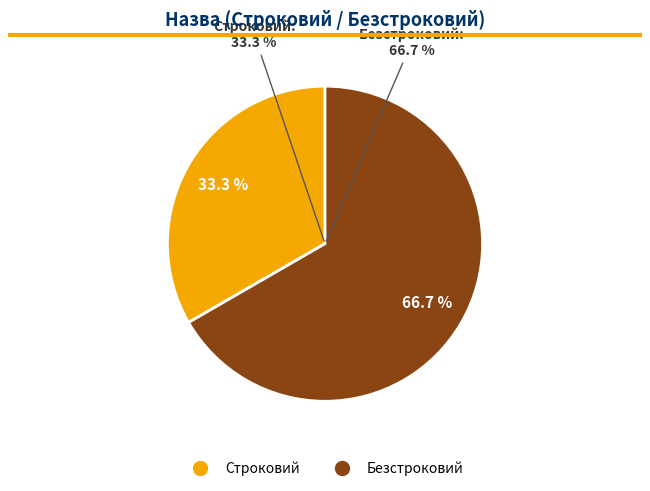

What is the smallest slice in the pie chart?

Строковий